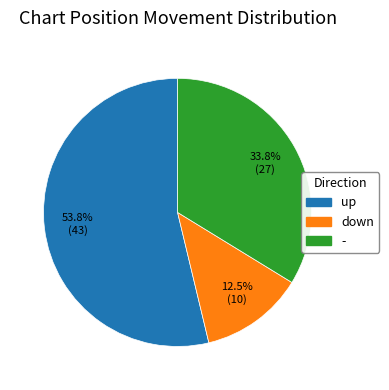

What percentage is the - slice, to the nearest percent?

34%